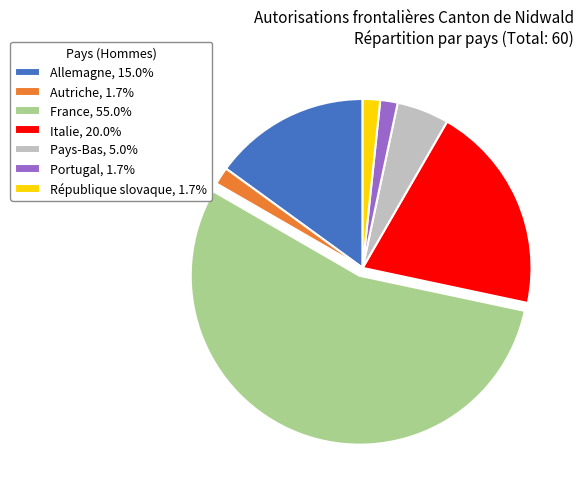

Which category has the biggest portion of the pie?

France